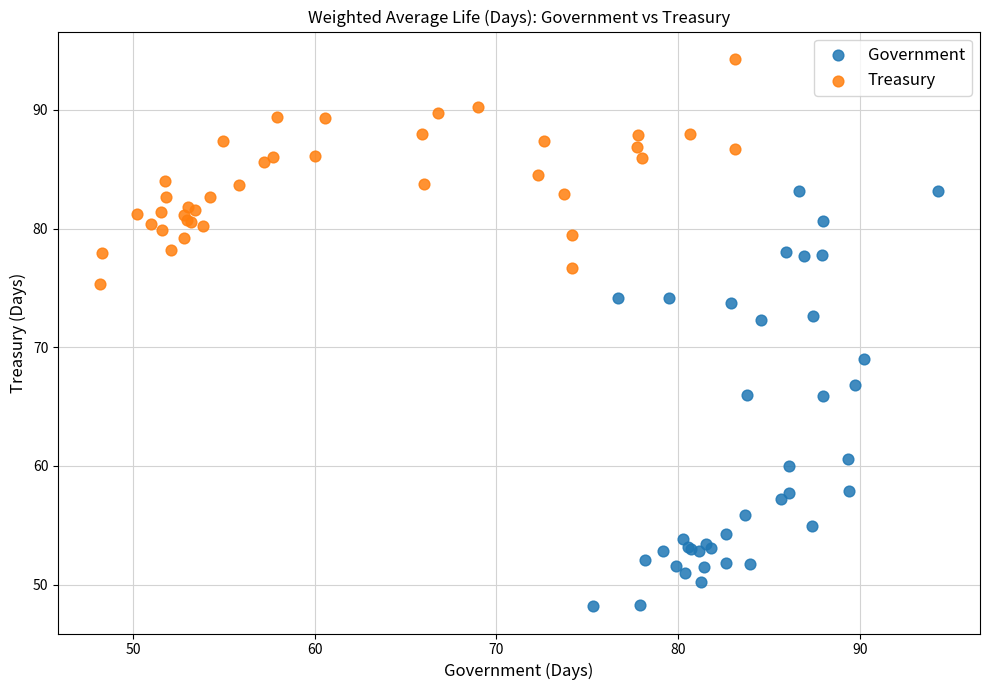

Which series has the widest spread of Y values?

Government